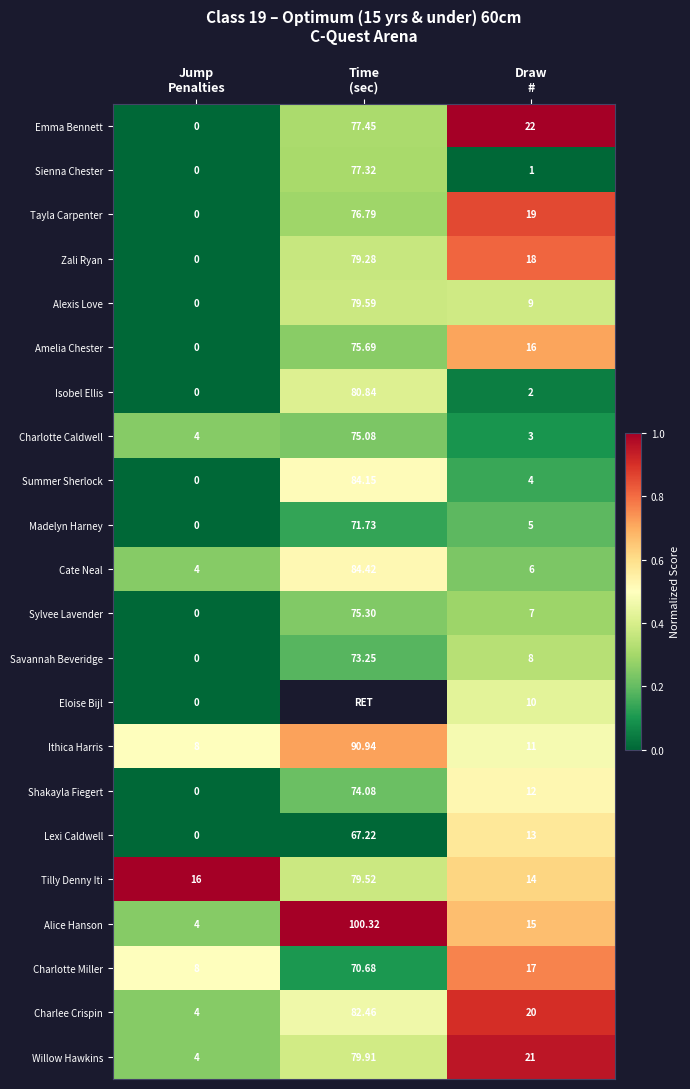

How many data points does each series have?

3